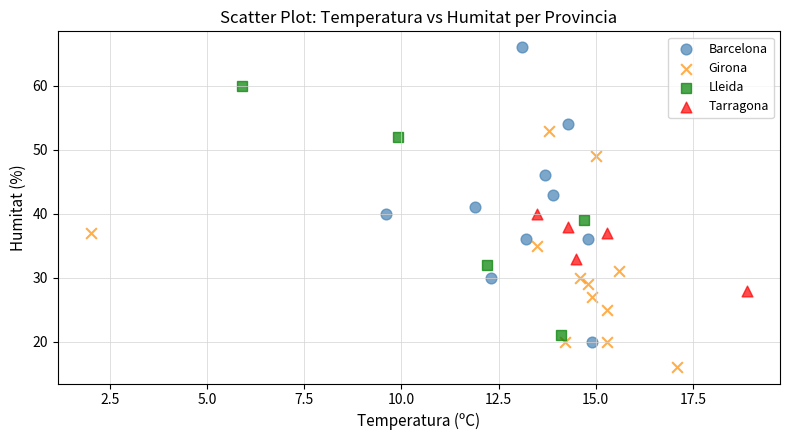

What are all the series names shown in the legend?

Barcelona, Girona, Lleida, Tarragona